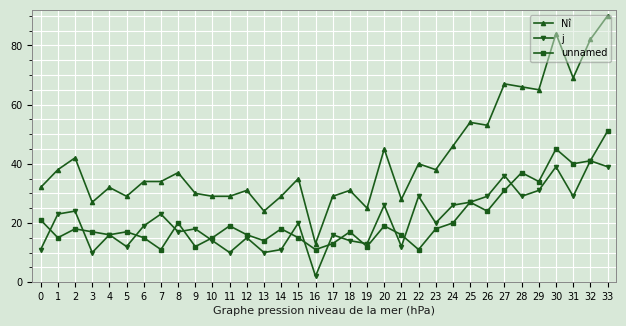

Which category has the highest value in the unnamed series?

33